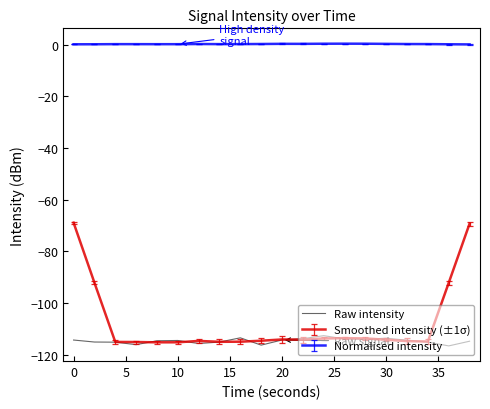

Rank the series by their maximum value, from lowest to highest.

Raw intensity, Smoothed intensity (±1σ), Normalised intensity